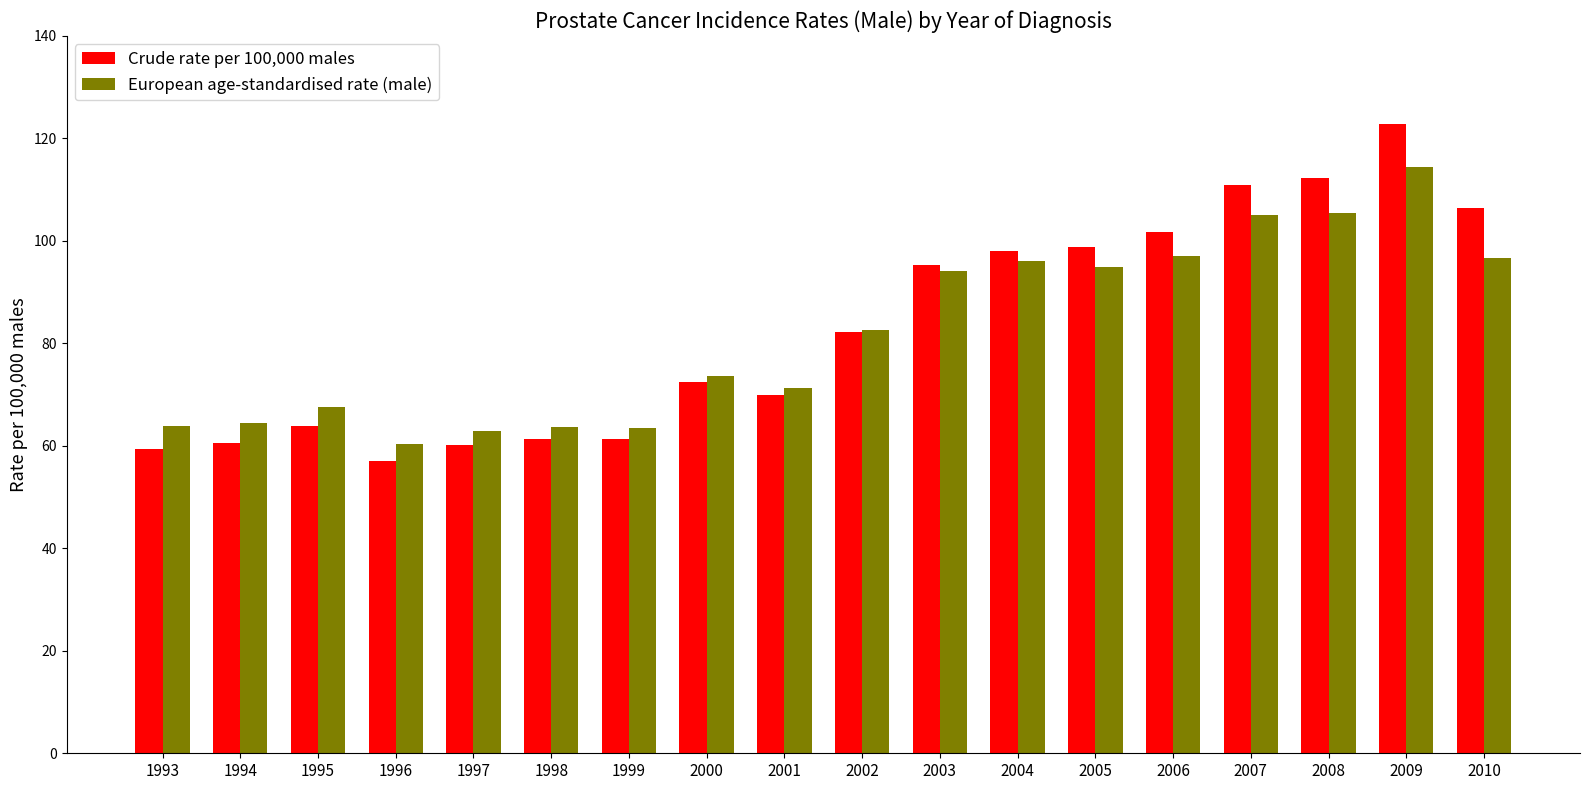

Is it true that Crude rate per 100,000 males equals 59.3 at 1993?

True